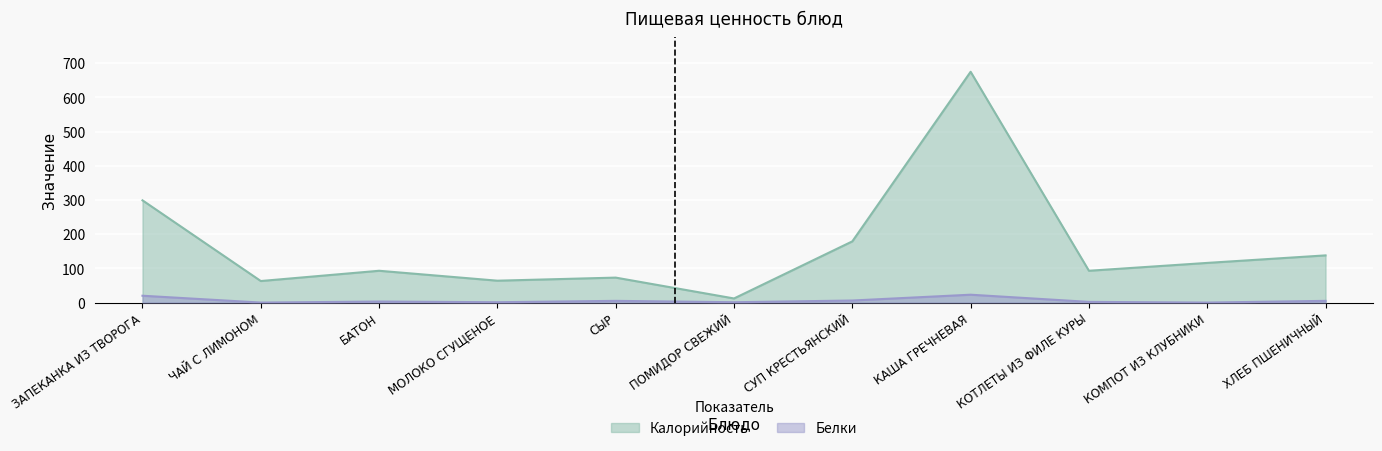

What is the highest value of the Белки series?

23